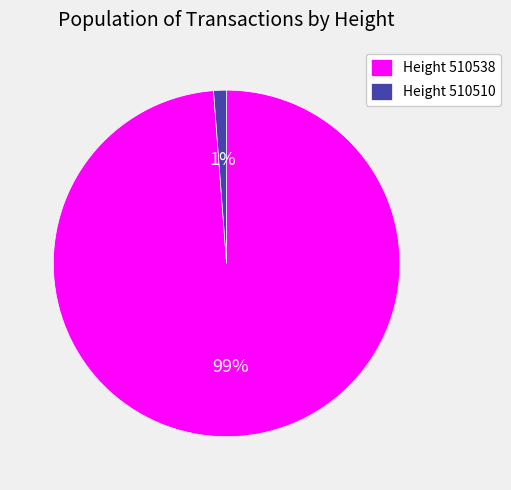

Which has a higher value, Height 510538 or Height 510510?

Height 510538